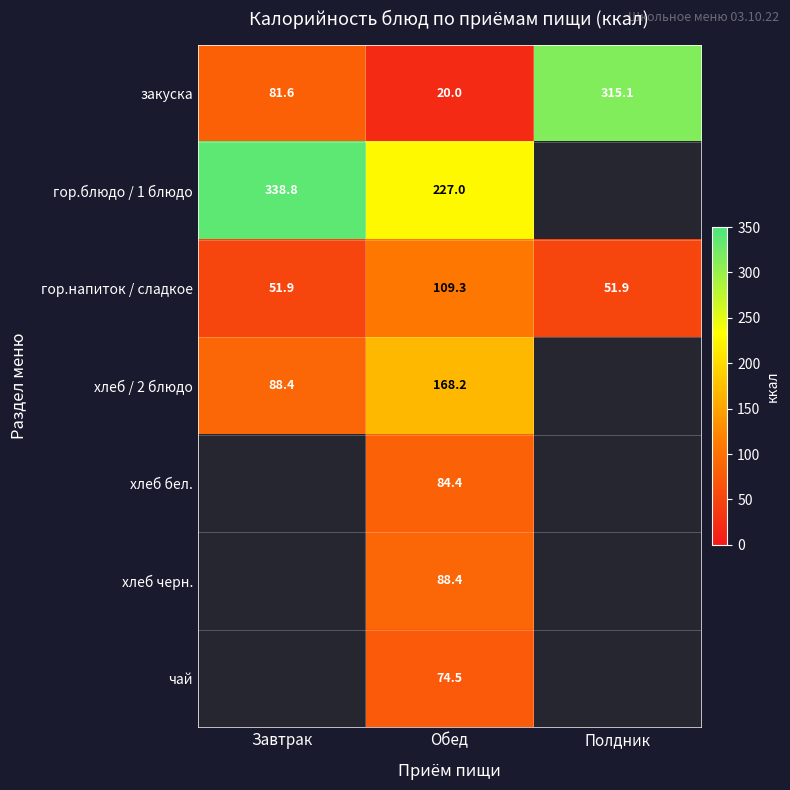

What is the sum of the гор.напиток / сладкое values at Полдник and Завтрак?

103.8